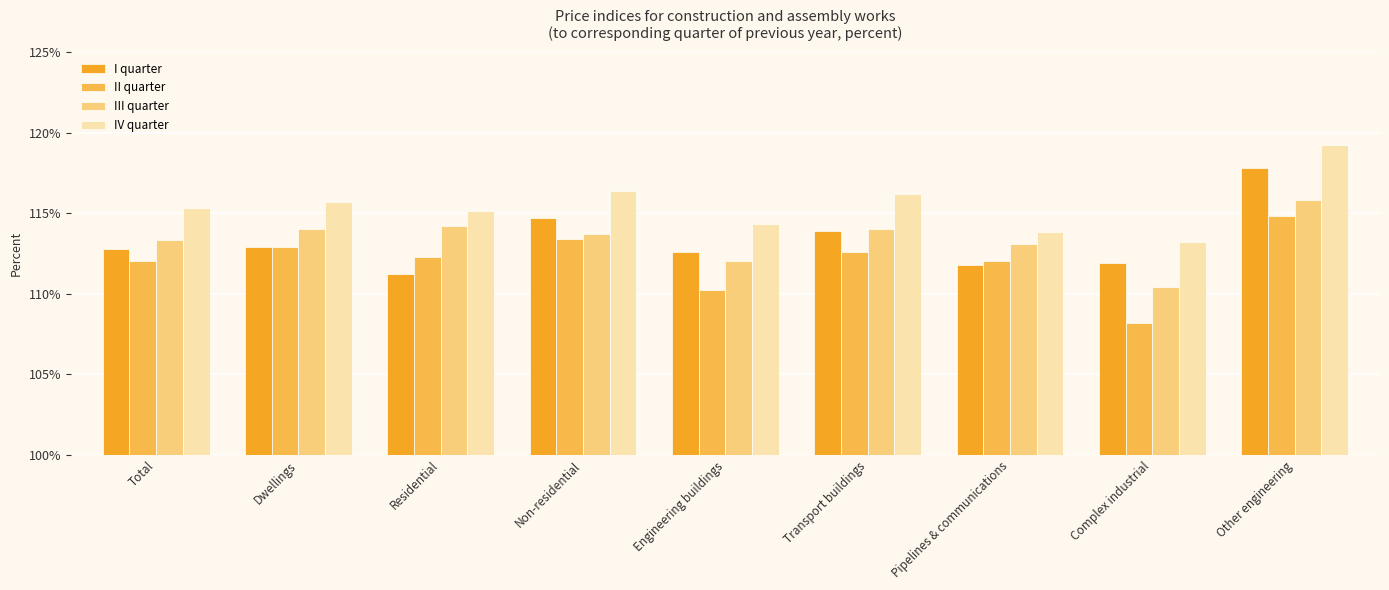

Where does the I quarter series first go above 112?

Total